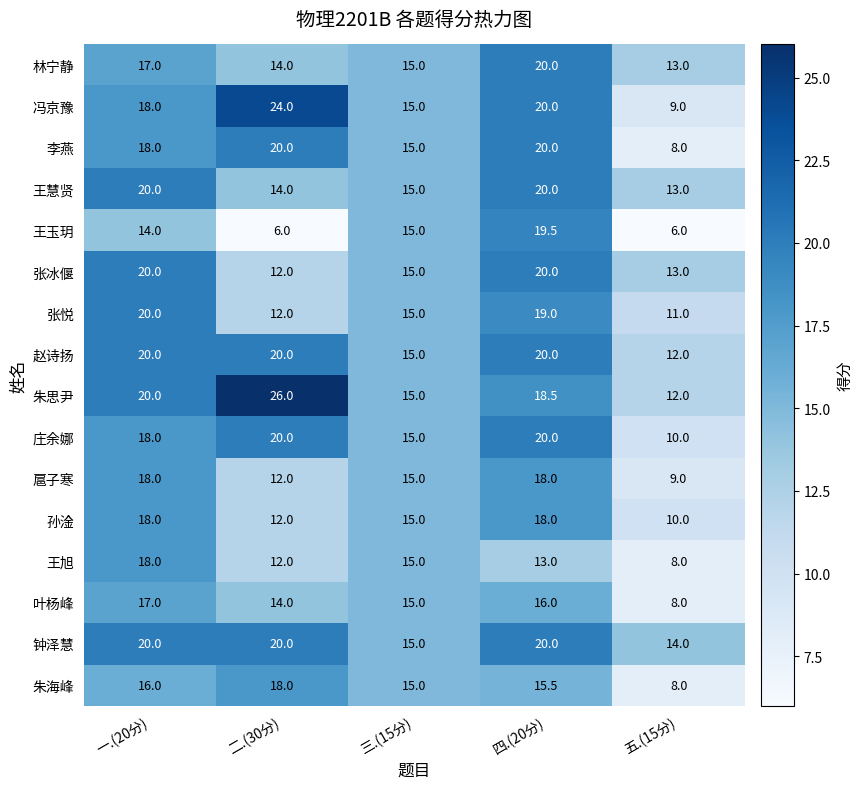

Where is 赵诗扬 nearest to the value 16?

三.(15分)